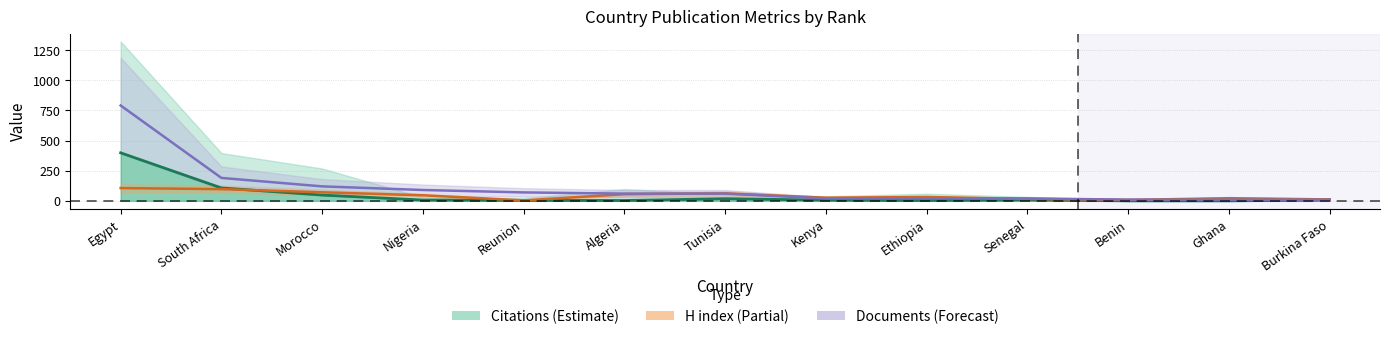

Count the number of data series in this chart.

2